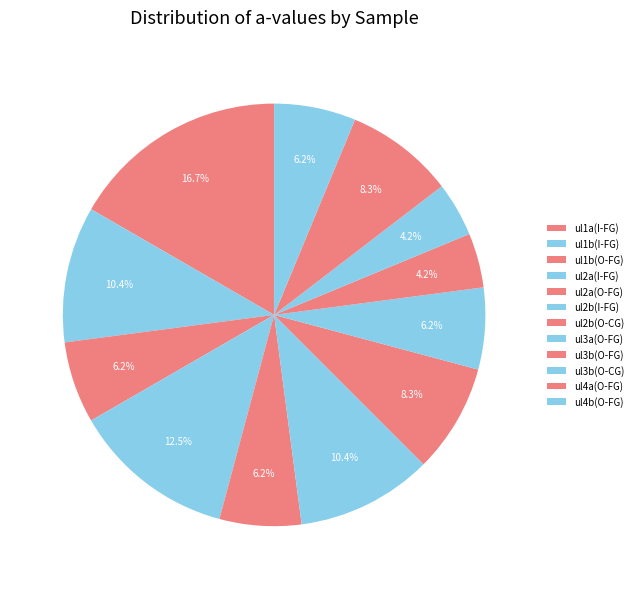

What percentage is the ul1b(I-FG) slice, to the nearest percent?

10%